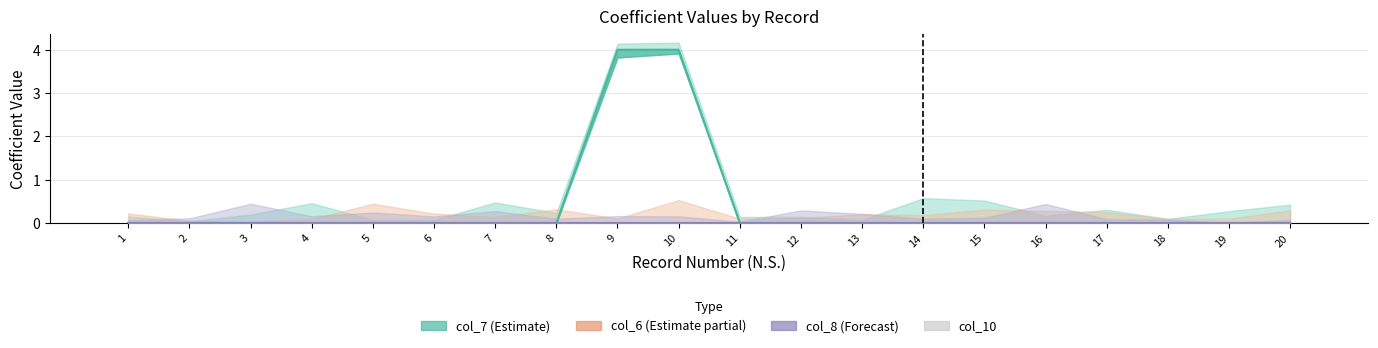

Does the chart contain any negative values?

No